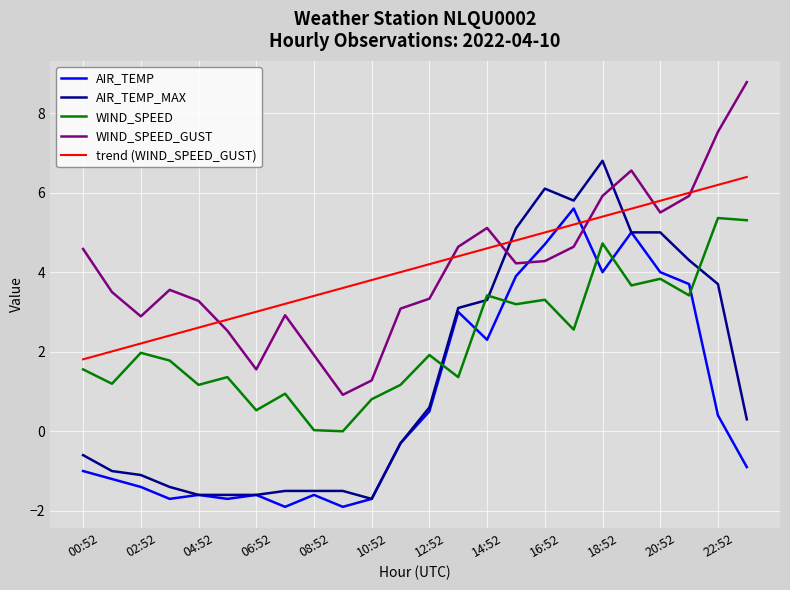

Which series ends up on top after the final intersection of AIR_TEMP and WIND_SPEED_GUST?

WIND_SPEED_GUST